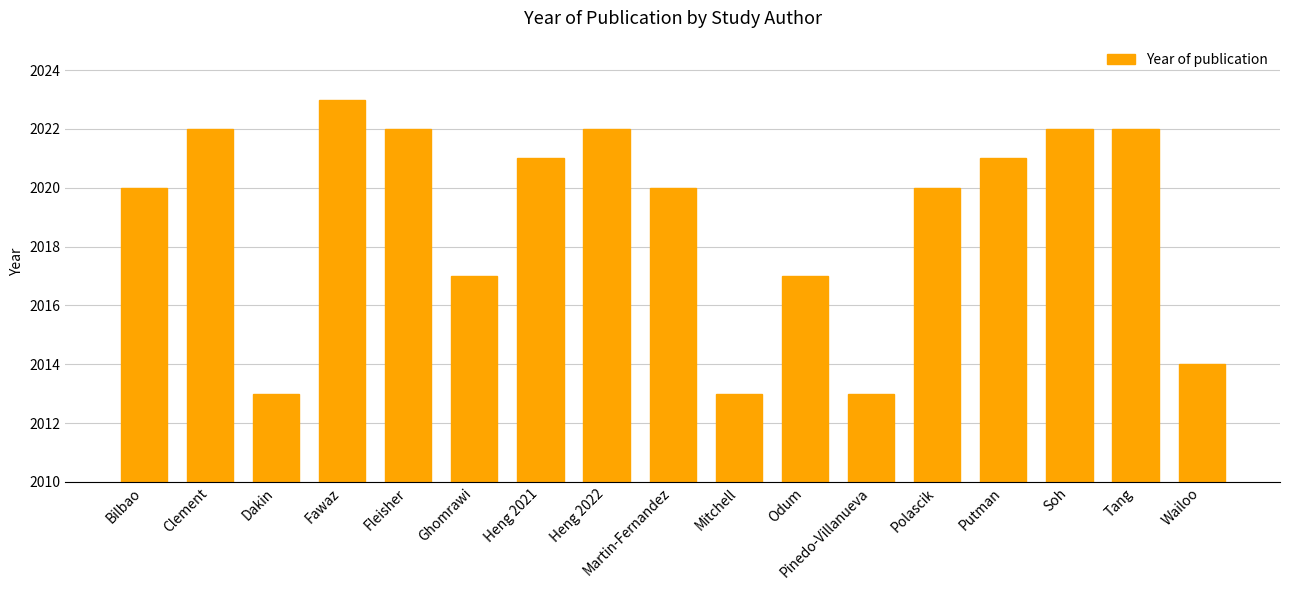

What is the change in value from Dakin to Putman?

+8